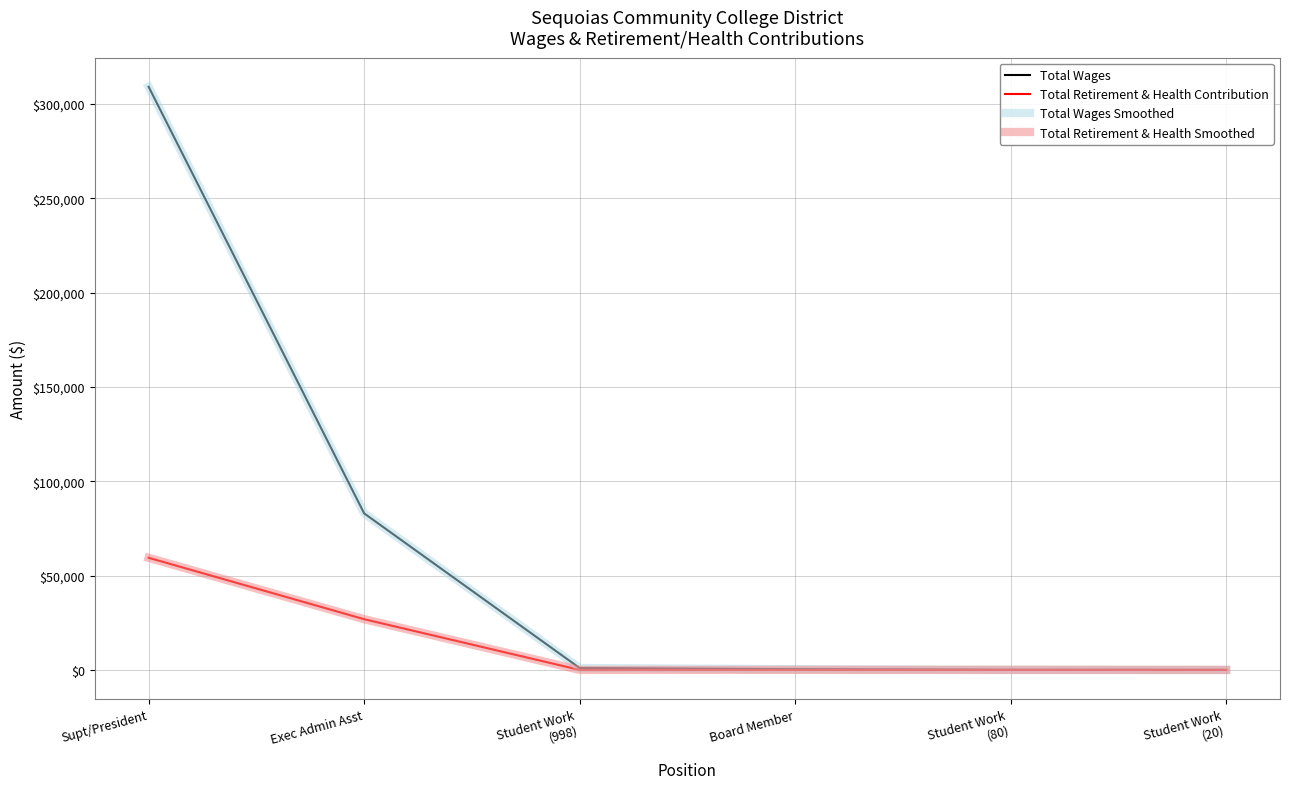

Does the chart display data point markers on the line(s)?

No